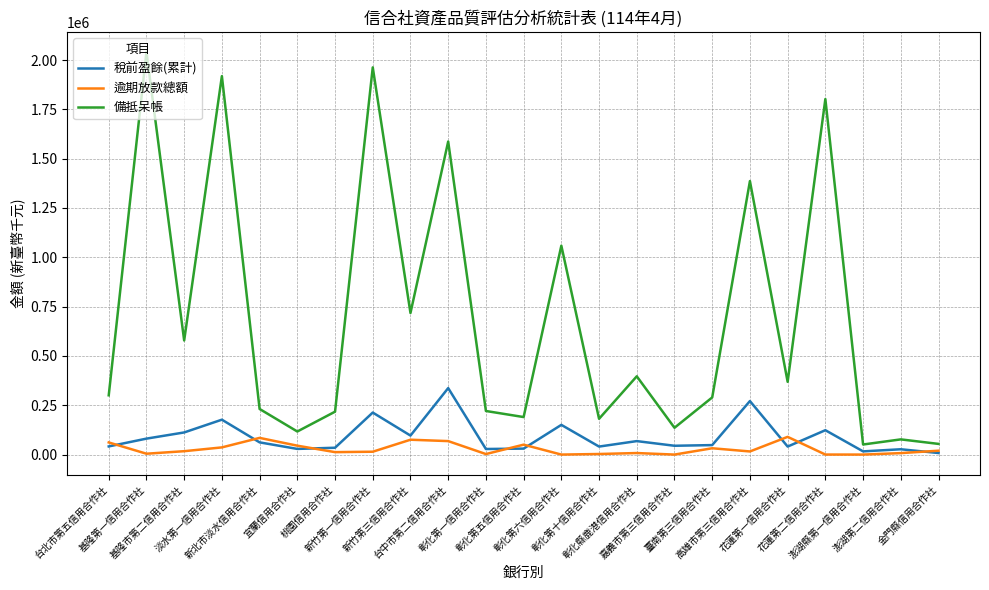

True or false: 稅前盈餘(累計) has more than 1 interior local peaks.

True